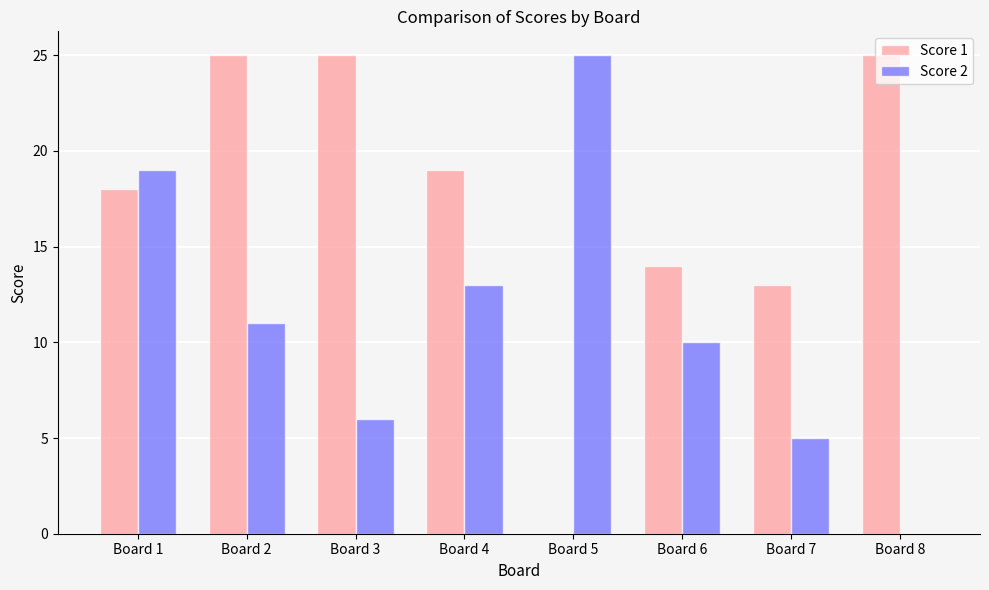

The value of Score 2 at Board 7 is 7. True or false?

False